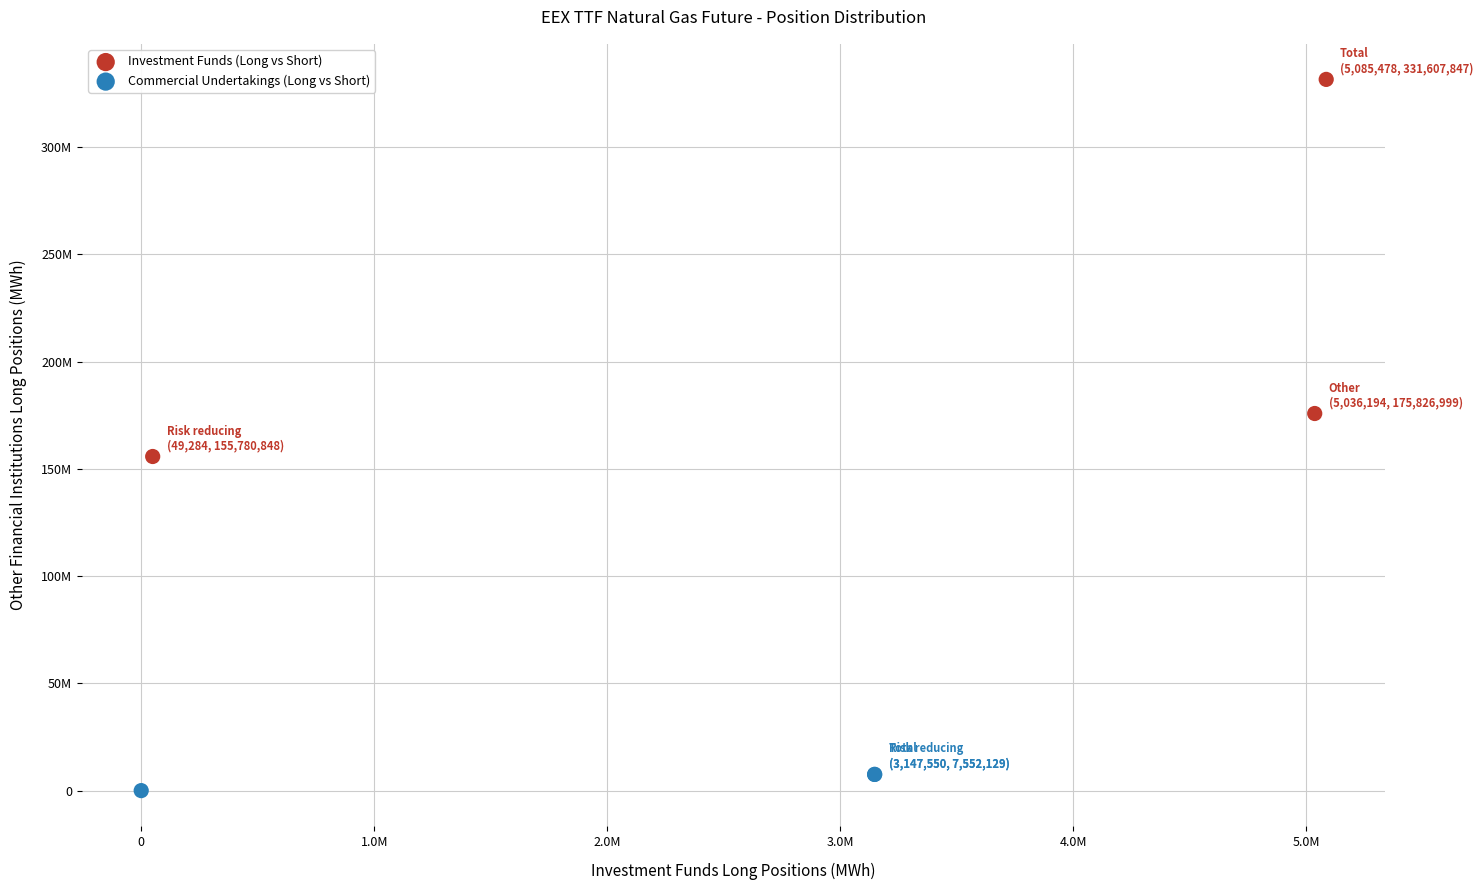

Which series reaches the minimum Y coordinate?

Commercial Undertakings (Long vs Short)